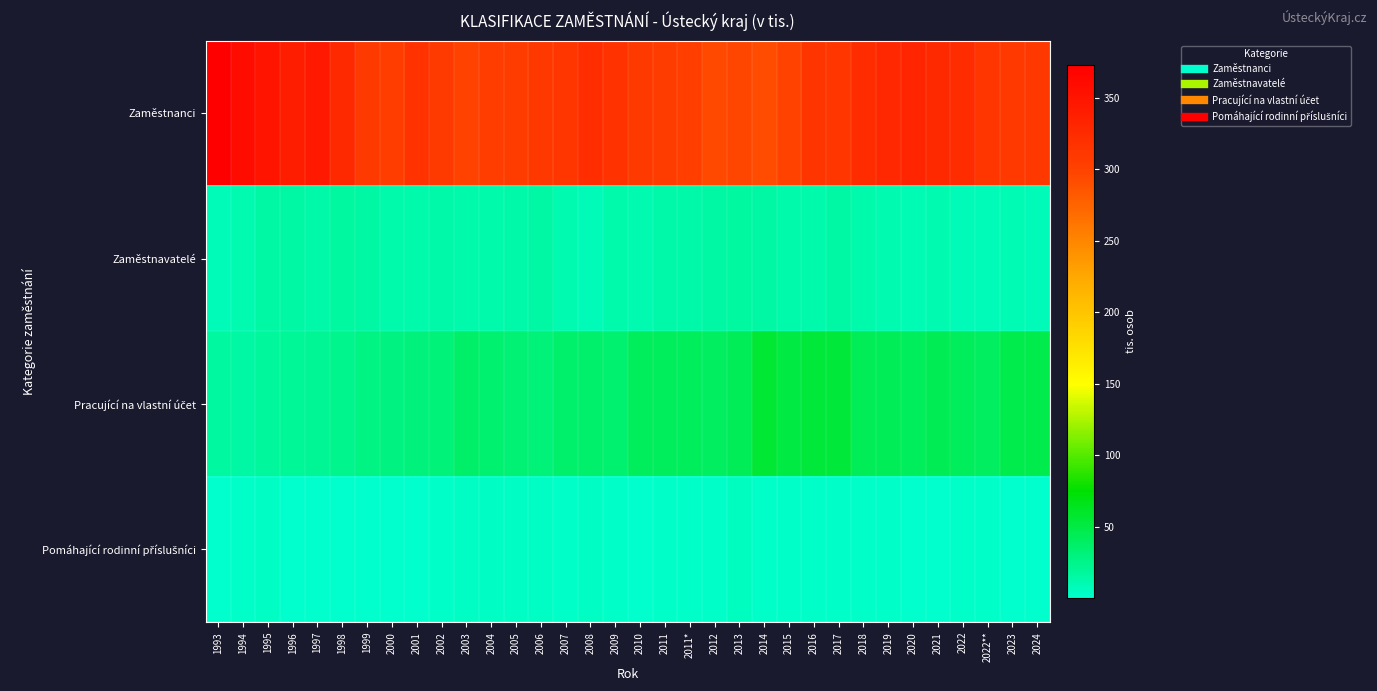

Rank the series by their maximum value, from highest to lowest.

Zaměstnanci, Pracující na vlastní účet, Zaměstnavatelé, Pomáhající rodinní příslušníci